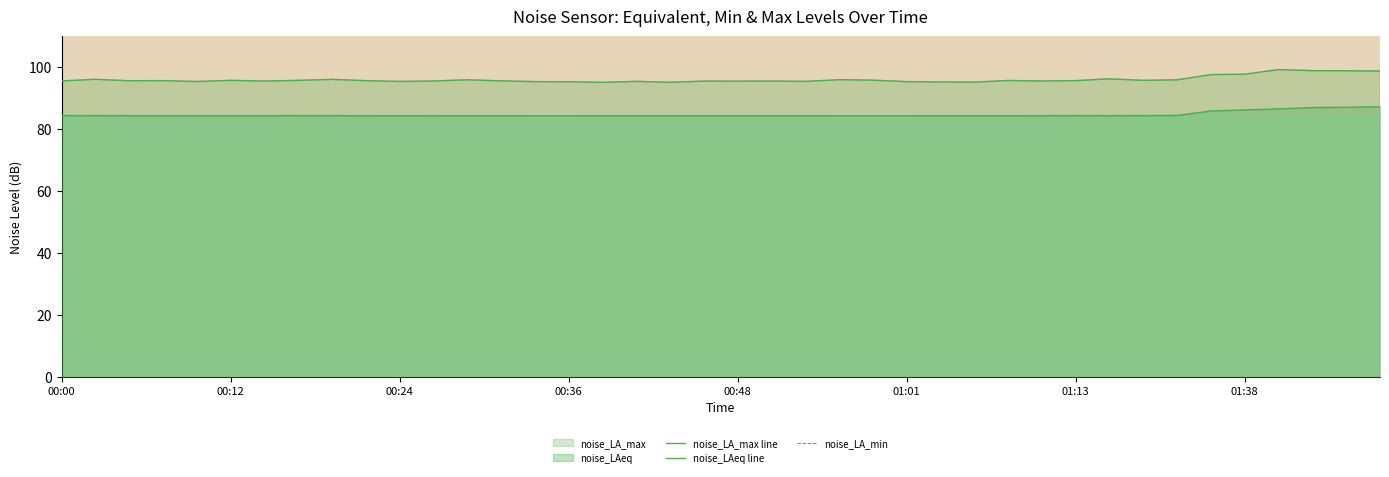

How many interior local peaks does the noise_LAeq line series have?

5